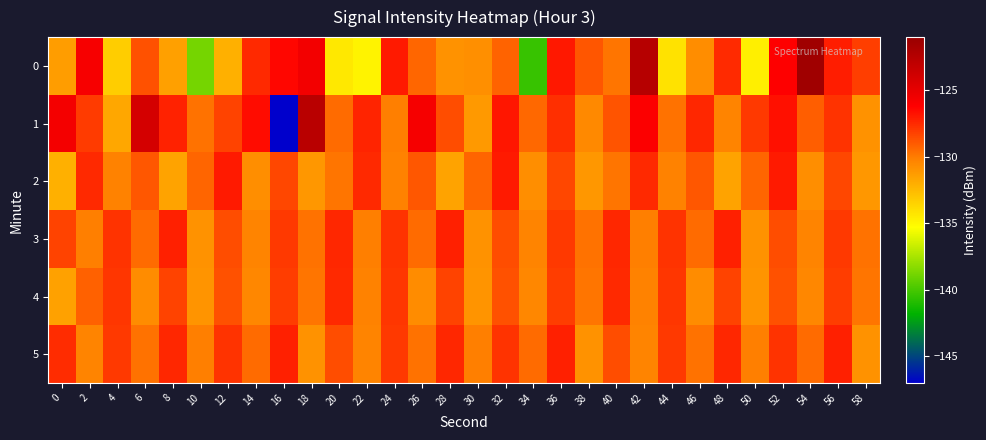

What is the total value across all series at 6?

-771.4